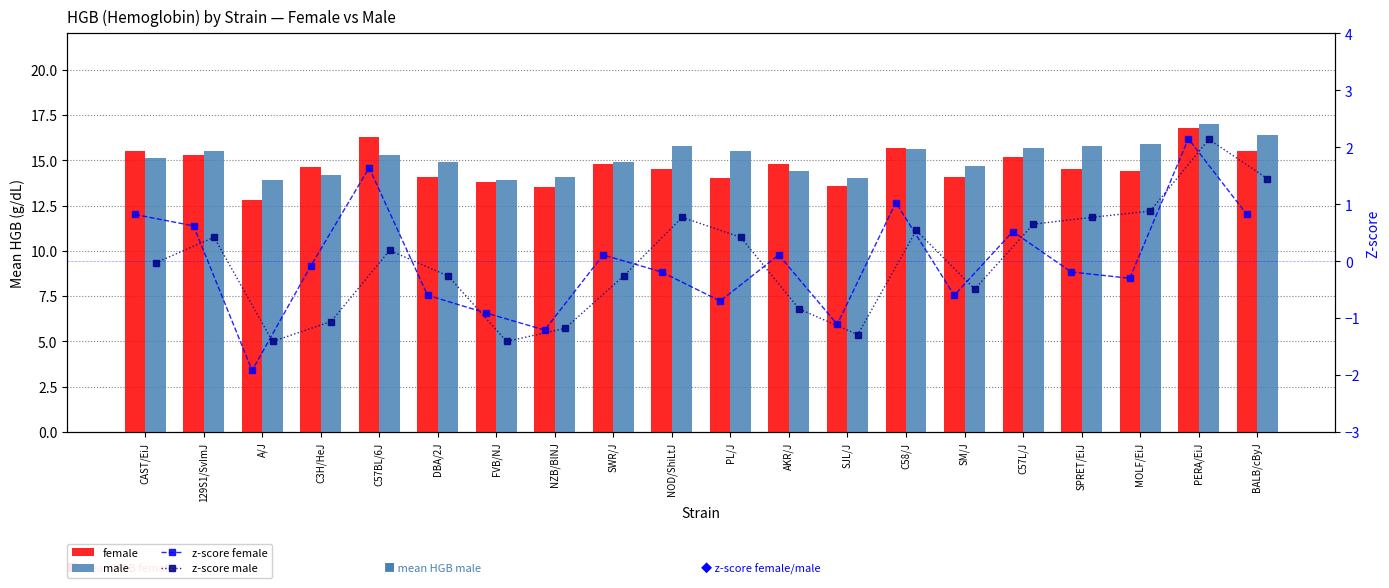

Where is male nearest to the value 15?

CAST/EiJ